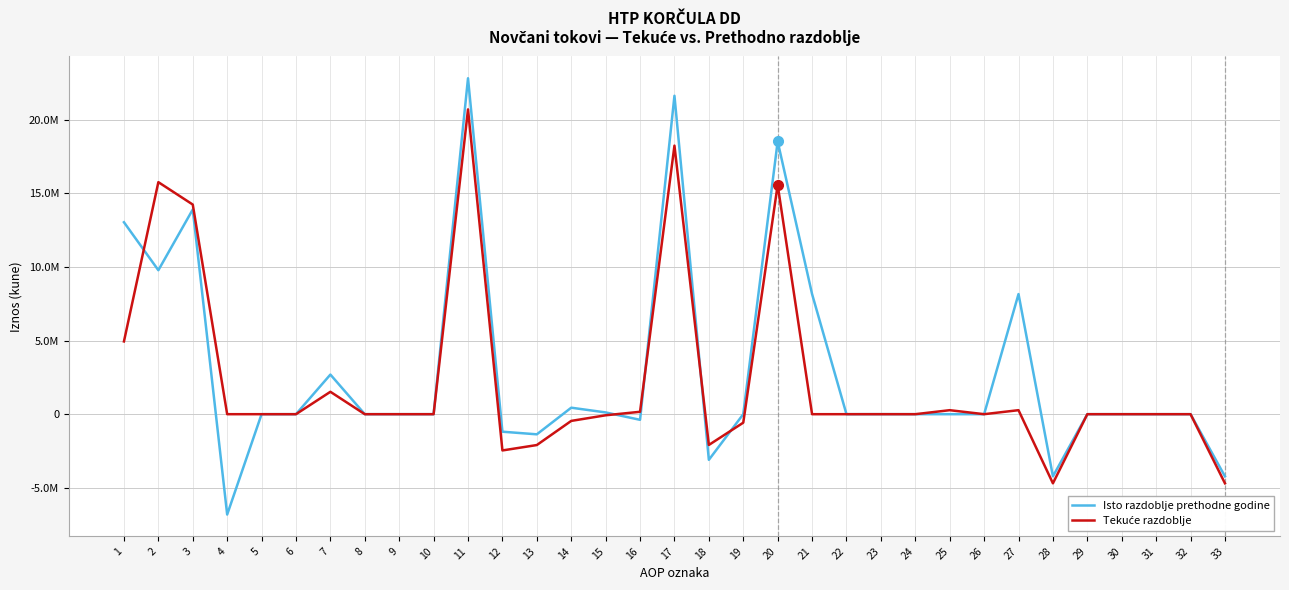

Reading left to right, transcribe all the data shown in this chart.

Isto razdoblje prethodne godine: 13042355	9782639	13908566	-6817619	0	0	2691692	0	0	0	22824994	-1189887	-1368341	441360	119473	-382379	21635107	-3101462	0	18533645	8160088	0	1020	0	0	0	8161108	-4221964	0	0	0	0	-4221964
Tekuće razdoblje: 4944408	15765636	14243717	0	0	0	1521919	0	0	0	20710044	-2463505	-2096358	-456105	-74706	163664	18246539	-2090192	-576864	15579483	0	0	707	0	272000	0	272707	-4696378	0	0	0	0	-4696378